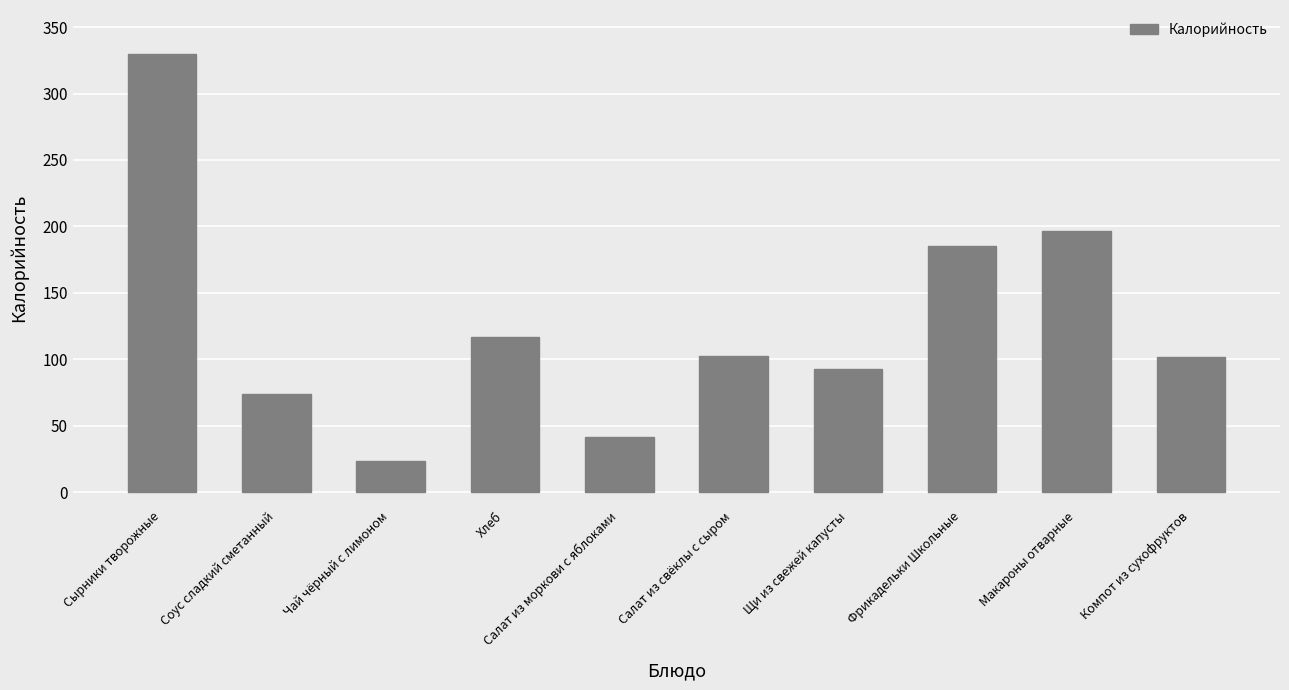

What is the ratio of the value at Фрикадельки Школьные to the value at Салат из моркови с яблоками?

4.5